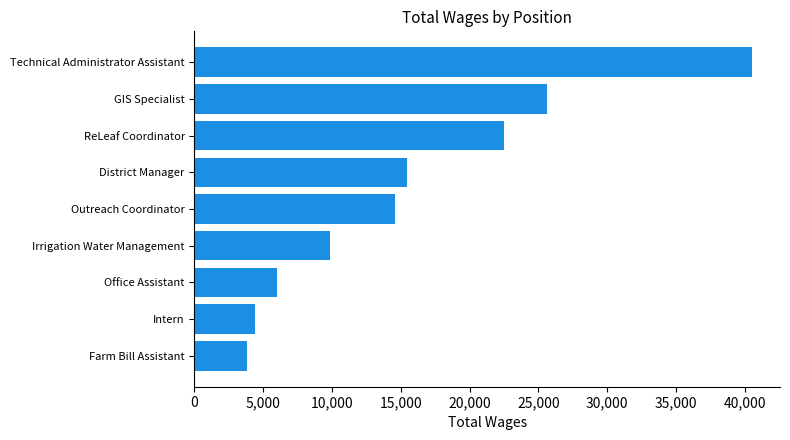

How many categories are shown in the chart?

9